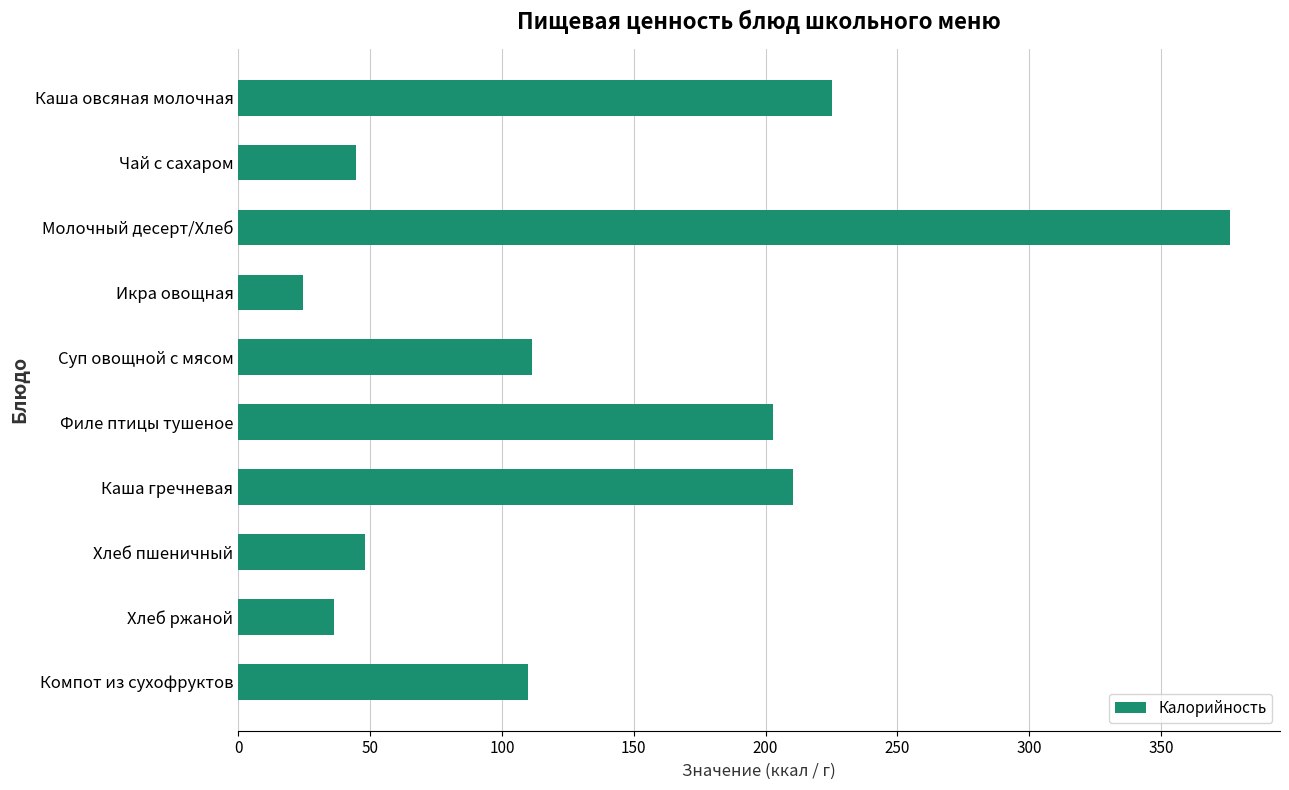

Does the chart contain any negative values?

No